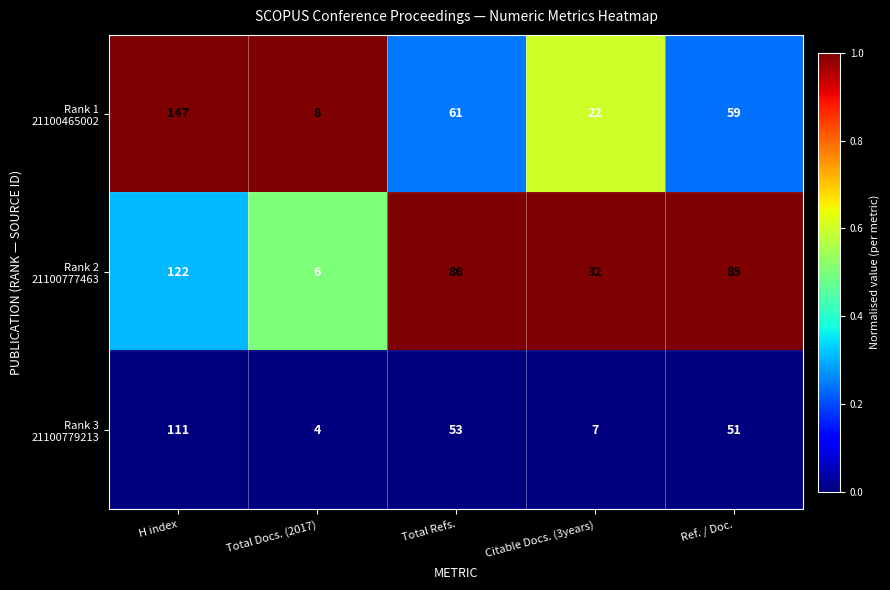

At how many categories does at least one series exceed 22?

4